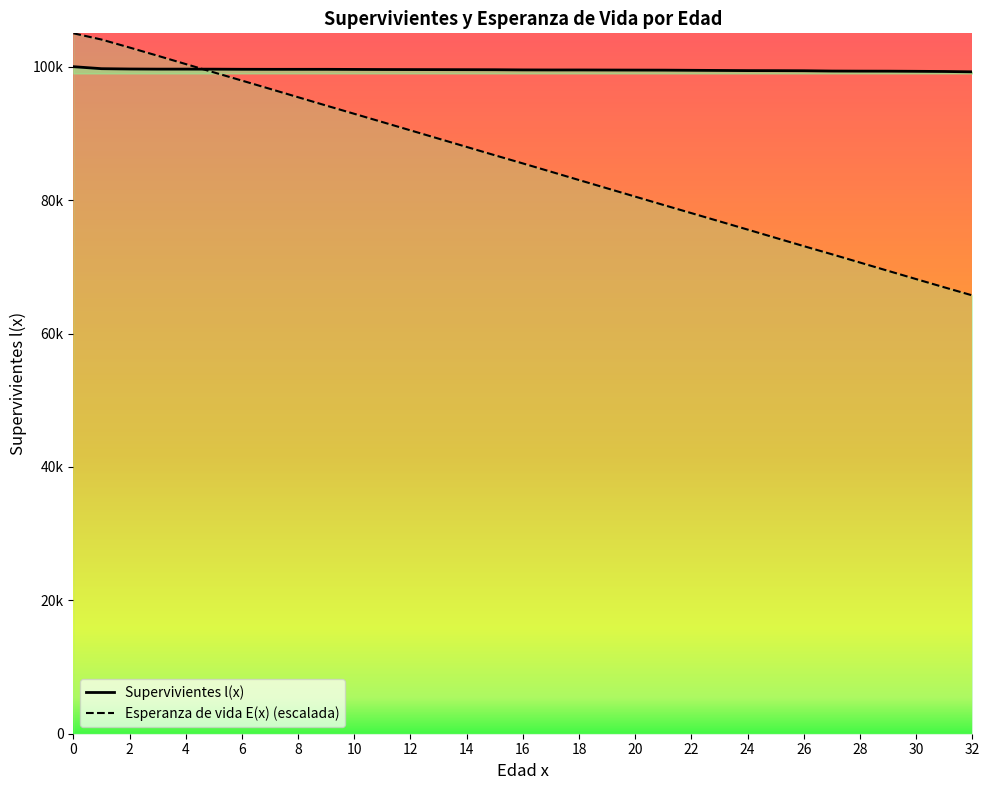

What is the change in value from 15 to 29?

-215.0